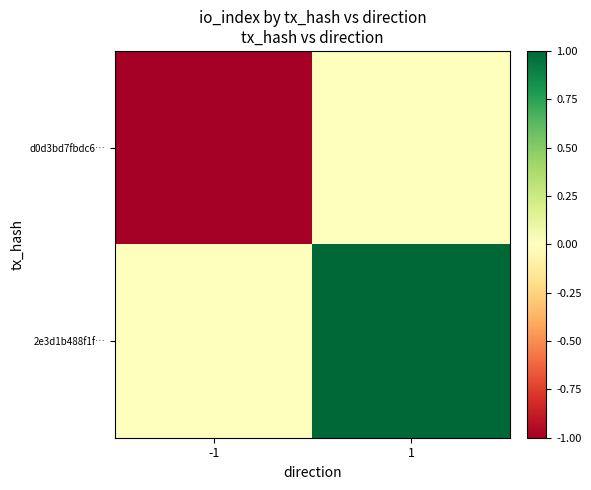

Rank the series by their maximum value, from highest to lowest.

2e3d1b488f1f…, d0d3bd7fbdc6…